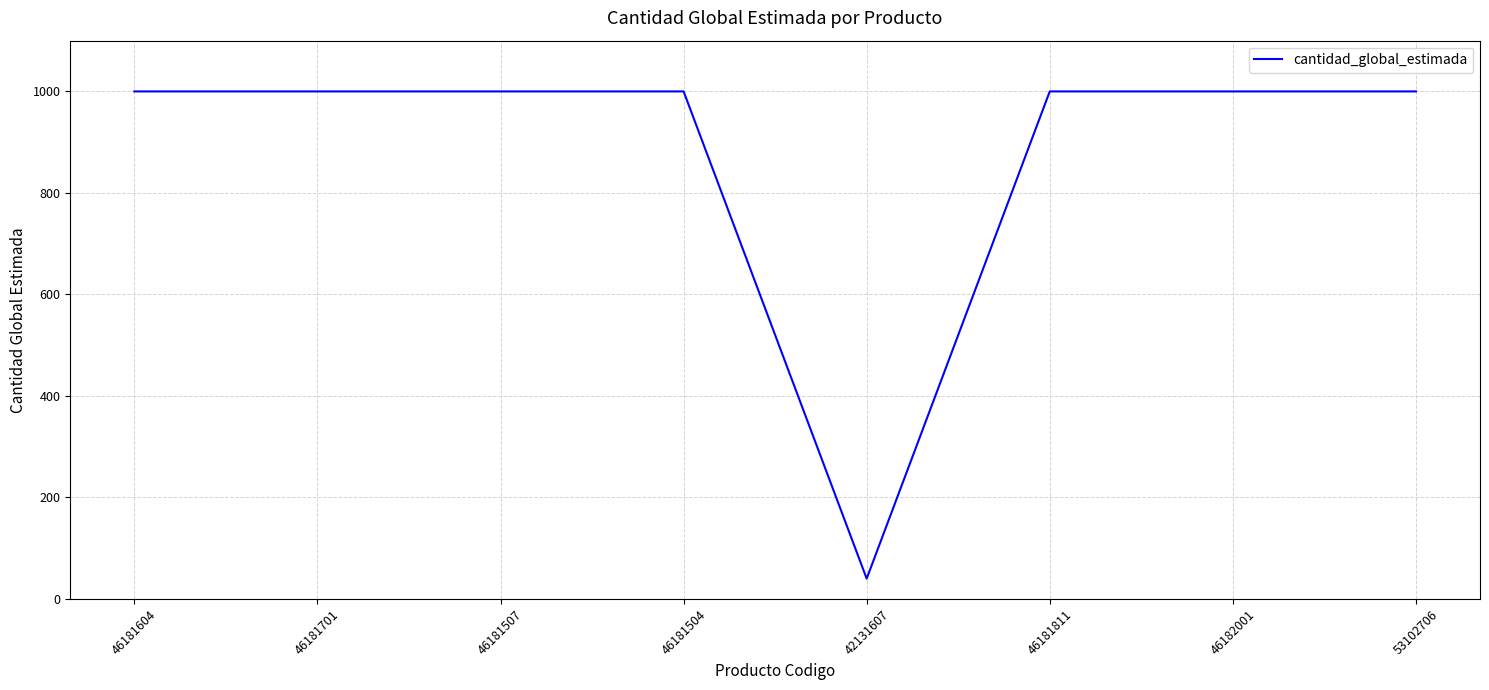

What is the greatest value displayed?

1000